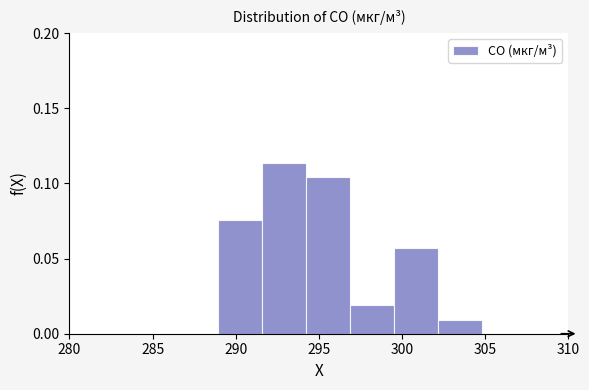

Reading left to right, list every bar in this chart as the range it spans on the x-axis followed by its height. Neither the bar edges nor the heights are printed on the chart, so give them approximately, as read against the axes.

289.0 to 291.5: 0.075
291.5 to 294.0: 0.115
294.0 to 297.0: 0.105
297.0 to 299.5: 0.020
299.5 to 302.0: 0.055
302.0 to 305.0: 0.010